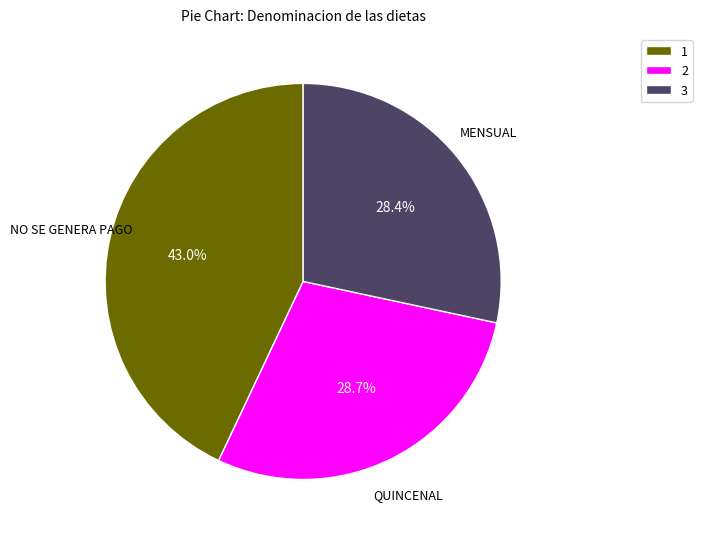

To the nearest percent, what is the average slice percentage?

33%